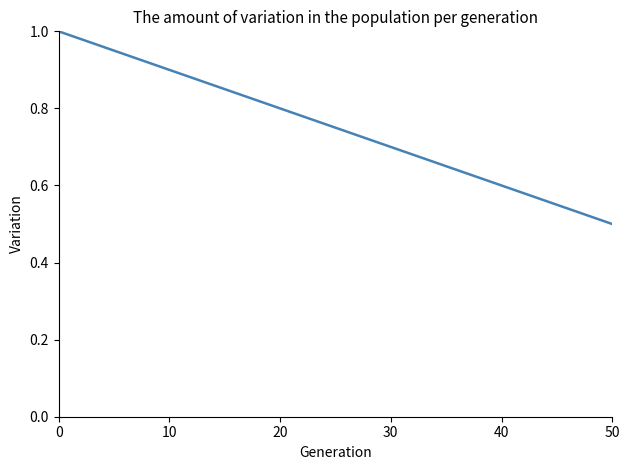

What is the greatest value displayed?

1.0